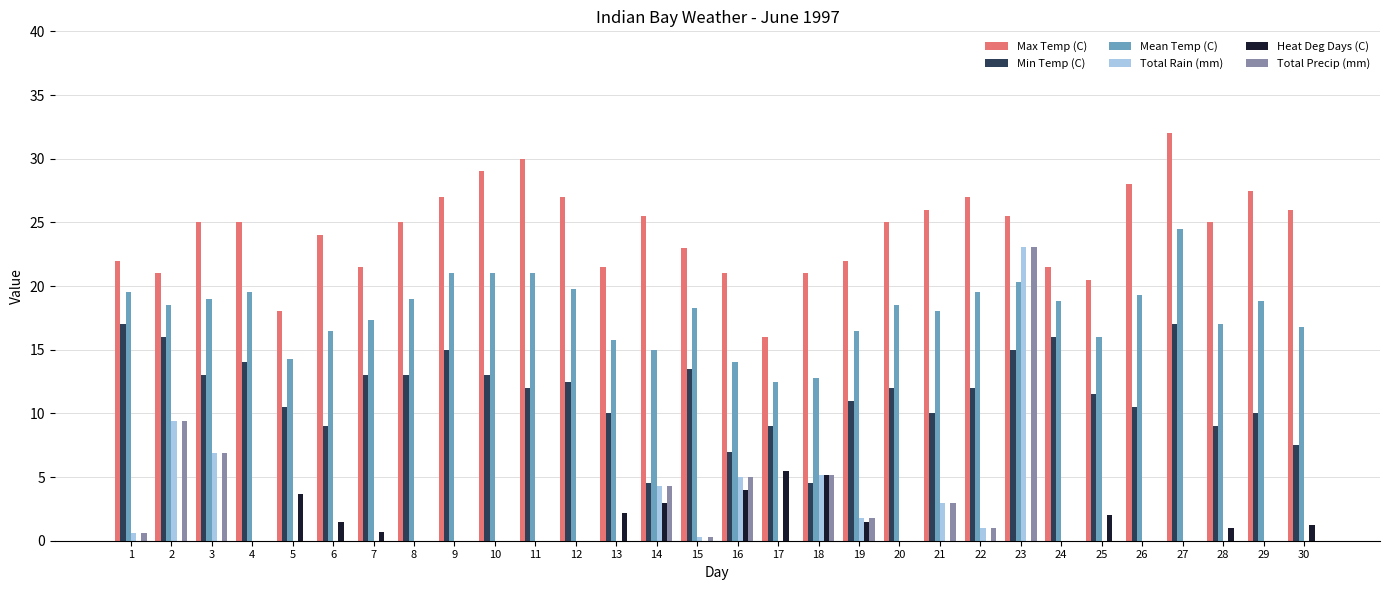

What is the total value across all series at 5?

46.5